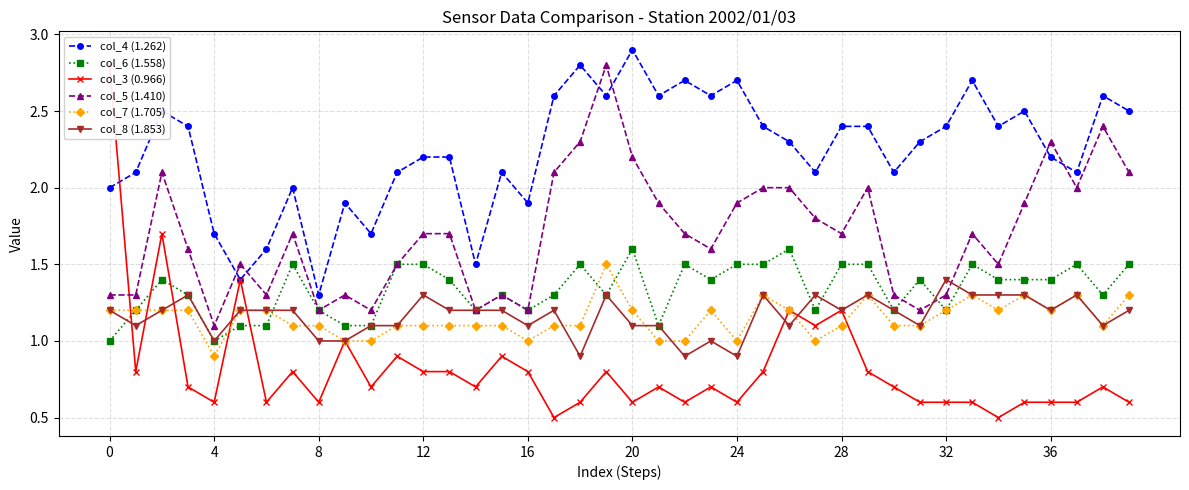

Reading left to right, transcribe all the data shown in this chart.

col_4 (1.262): 2.0	2.1	2.5	2.4	1.7	1.4	1.6	2.0	1.3	1.9	1.7	2.1	2.2	2.2	1.5	2.1	1.9	2.6	2.8	2.6	2.9	2.6	2.7	2.6	2.7	2.4	2.3	2.1	2.4	2.4	2.1	2.3	2.4	2.7	2.4	2.5	2.2	2.1	2.6	2.5
col_6 (1.558): 1.0	1.2	1.4	1.3	1.0	1.1	1.1	1.5	1.2	1.1	1.1	1.5	1.5	1.4	1.2	1.3	1.2	1.3	1.5	1.3	1.6	1.1	1.5	1.4	1.5	1.5	1.6	1.2	1.5	1.5	1.2	1.4	1.2	1.5	1.4	1.4	1.4	1.5	1.3	1.5
col_3 (0.966): 2.8	0.8	1.7	0.7	0.6	1.4	0.6	0.8	0.6	1.0	0.7	0.9	0.8	0.8	0.7	0.9	0.8	0.5	0.6	0.8	0.6	0.7	0.6	0.7	0.6	0.8	1.2	1.1	1.2	0.8	0.7	0.6	0.6	0.6	0.5	0.6	0.6	0.6	0.7	0.6
col_5 (1.410): 1.3	1.3	2.1	1.6	1.1	1.5	1.3	1.7	1.2	1.3	1.2	1.5	1.7	1.7	1.2	1.3	1.2	2.1	2.3	2.8	2.2	1.9	1.7	1.6	1.9	2.0	2.0	1.8	1.7	2.0	1.3	1.2	1.3	1.7	1.5	1.9	2.3	2.0	2.4	2.1
col_7 (1.705): 1.2	1.2	1.2	1.2	0.9	1.2	1.2	1.1	1.1	1.0	1.0	1.1	1.1	1.1	1.1	1.1	1.0	1.1	1.1	1.5	1.2	1.0	1.0	1.2	1.0	1.3	1.2	1.0	1.1	1.3	1.1	1.1	1.2	1.3	1.2	1.3	1.2	1.3	1.1	1.3
col_8 (1.853): 1.2	1.1	1.2	1.3	1.0	1.2	1.2	1.2	1.0	1.0	1.1	1.1	1.3	1.2	1.2	1.2	1.1	1.2	0.9	1.3	1.1	1.1	0.9	1.0	0.9	1.3	1.1	1.3	1.2	1.3	1.2	1.1	1.4	1.3	1.3	1.3	1.2	1.3	1.1	1.2